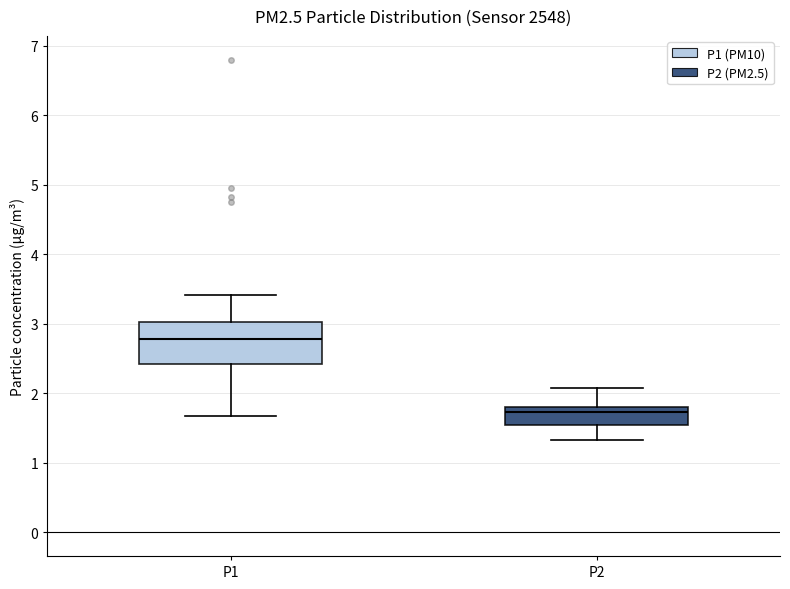

Where does the lower whisker of the box for P2 end on the y-axis? The values are not printed on the chart, so give them approximately, as read against the axis.

1.3